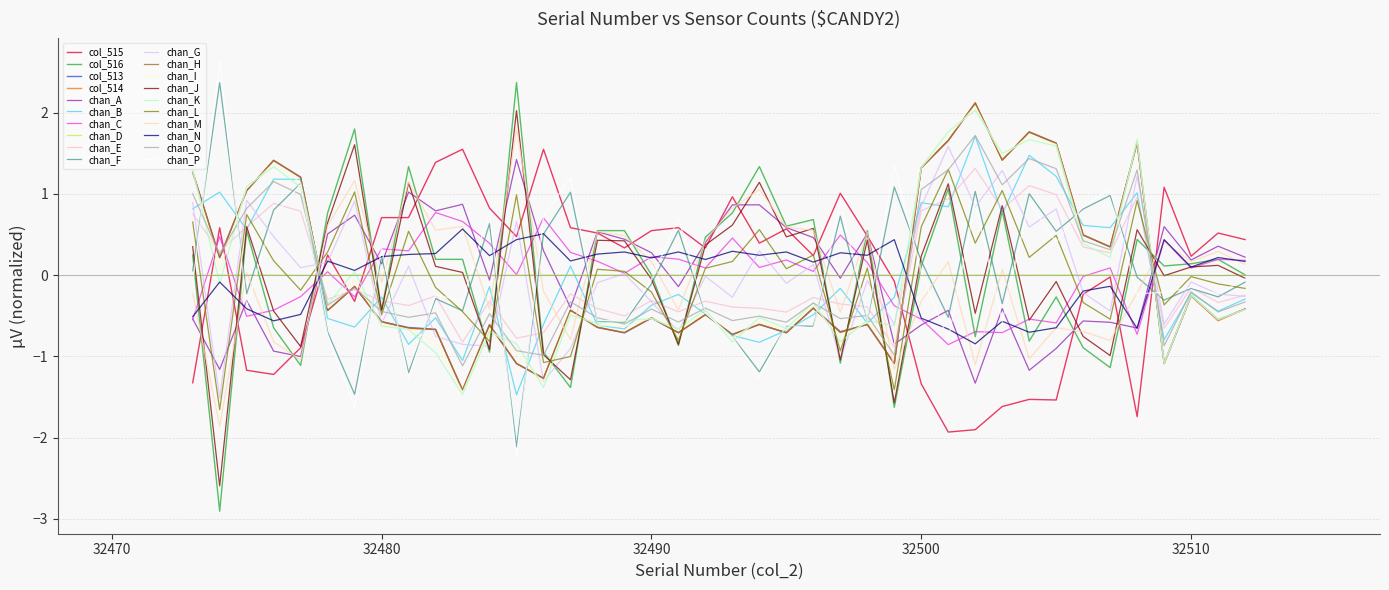

In col_513, how many points are lower than both neighbors (excluding endpoints)?

14